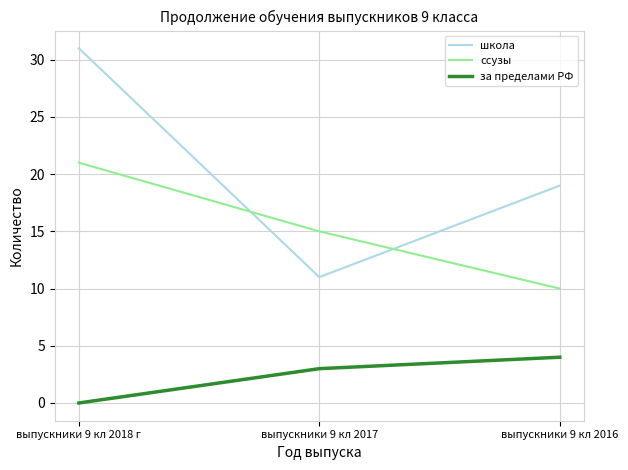

Reading left to right, what are all the values shown in this chart?

школа: выпускники 9 кл 2018 г=31	выпускники 9 кл 2017=11	выпускники 9 кл 2016=19
ссузы: выпускники 9 кл 2018 г=21	выпускники 9 кл 2017=15	выпускники 9 кл 2016=10
за пределами РФ: выпускники 9 кл 2018 г=0	выпускники 9 кл 2017=3	выпускники 9 кл 2016=4